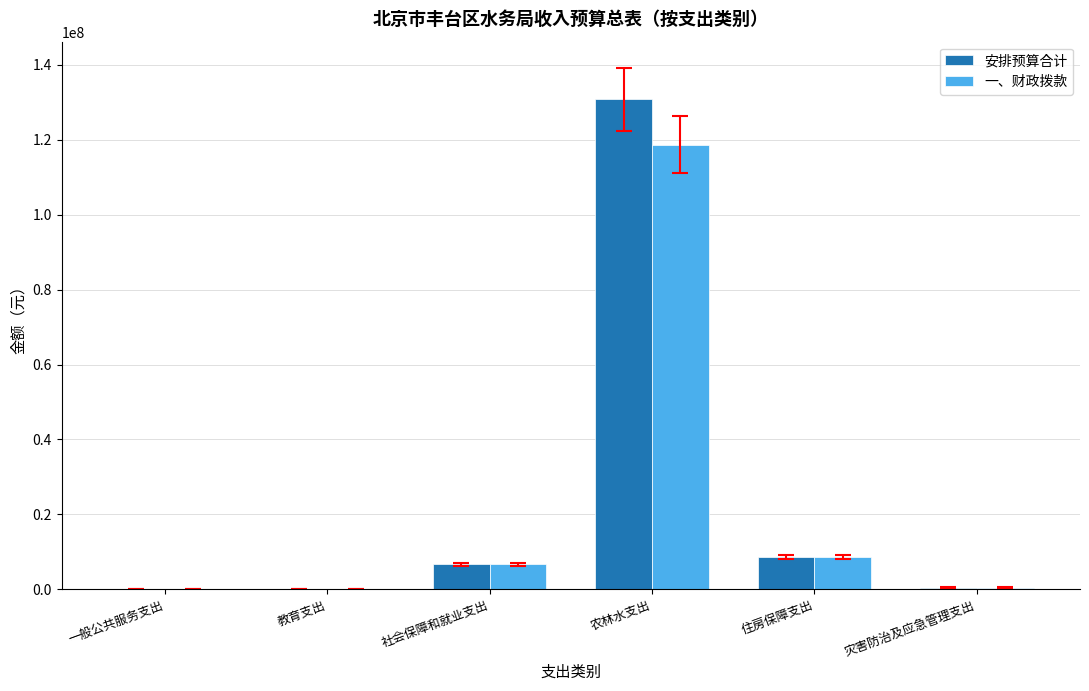

How many distinct data groups are displayed?

2